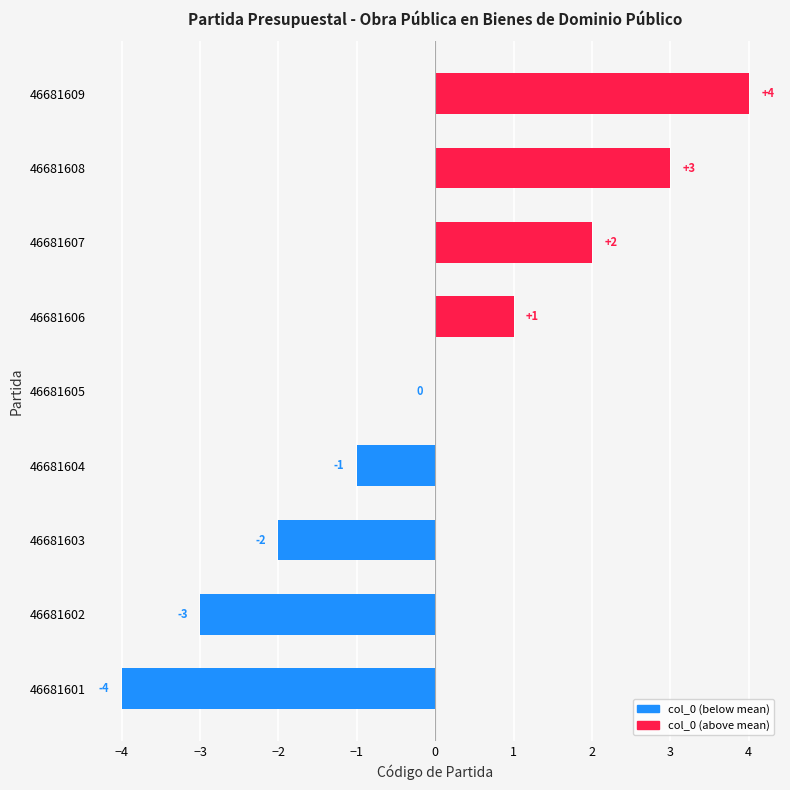

Which label corresponds to the largest value in the chart?

46681609